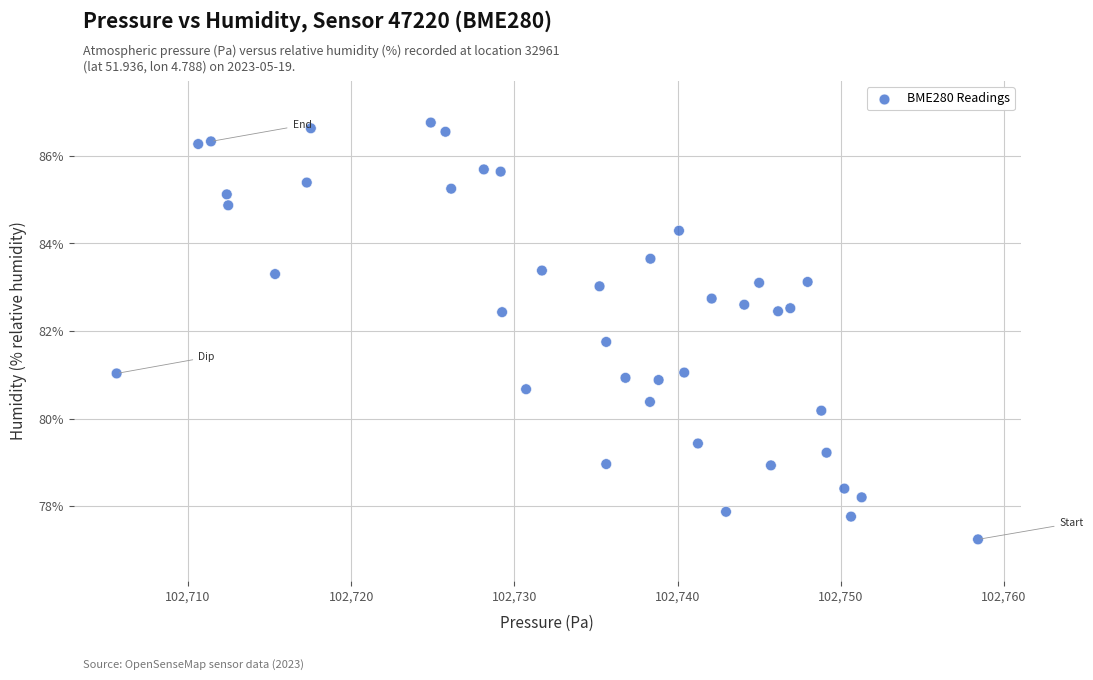

What is the range of Y values (max minus min)?

9.5